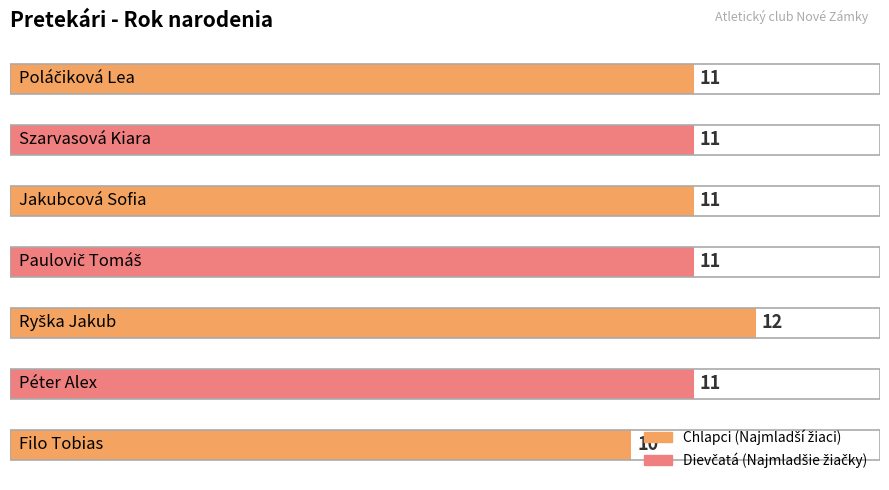

What is the sum of all values?

77